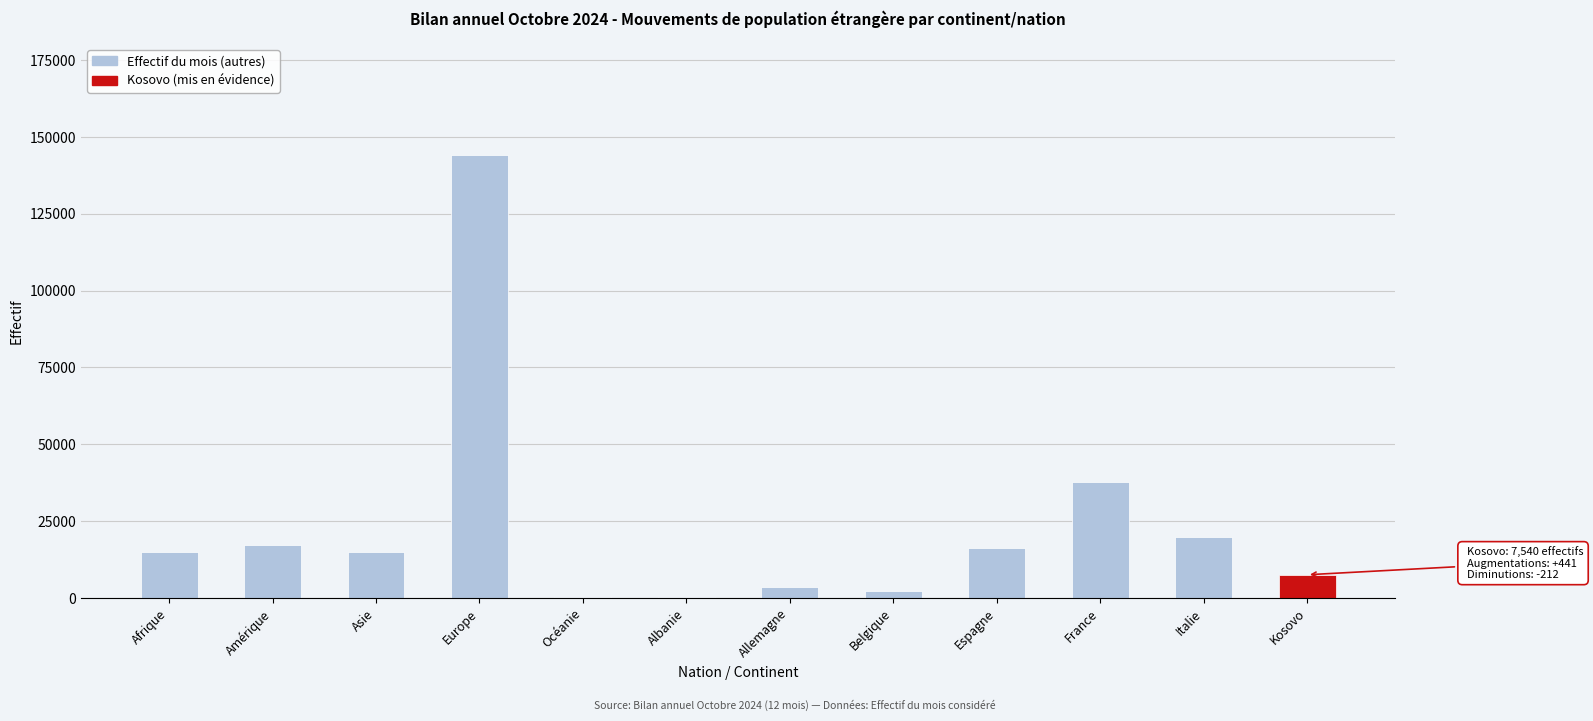

What is the sum of the values at Espagne and France?

53762